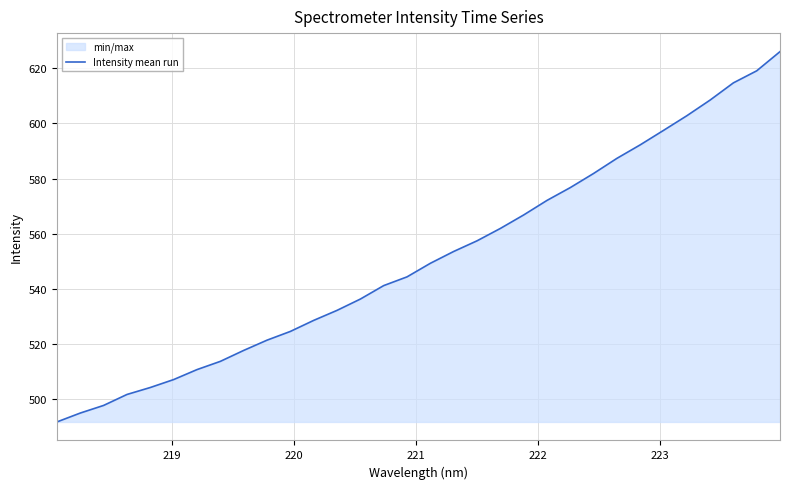

True or false: the data has more than 2 interior local peaks.

False